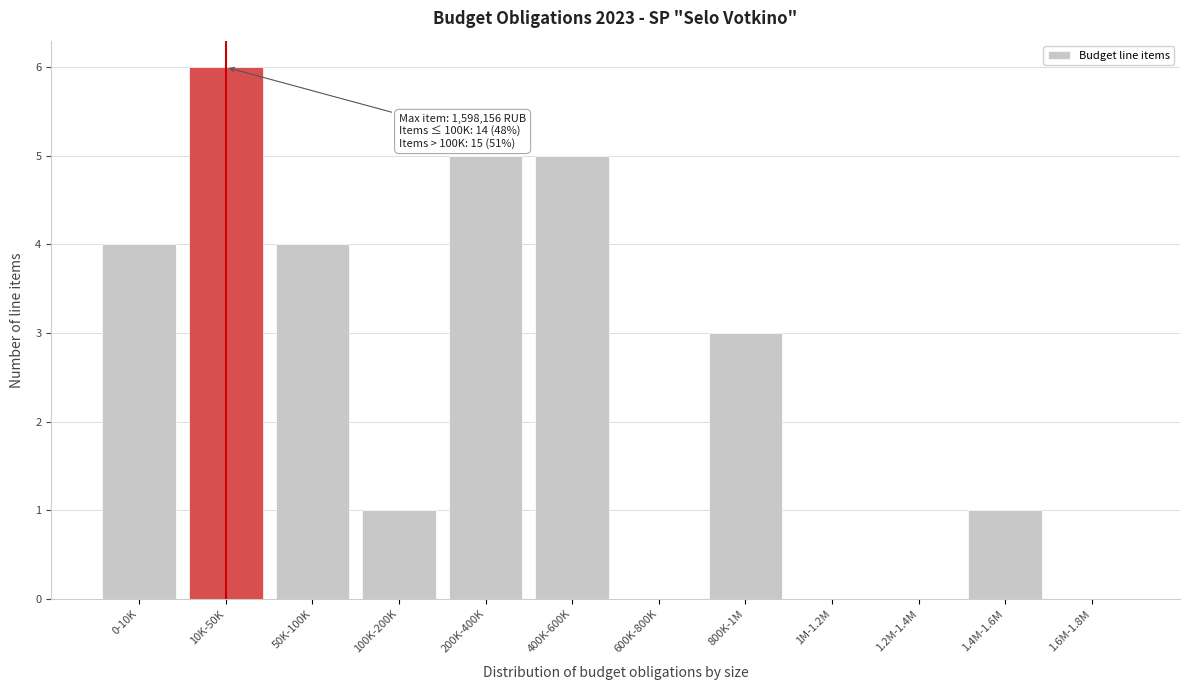

Reading left to right, list all the values displayed in this chart.

0-10K=4	10K-50K=6	50K-100K=4	100K-200K=1	200K-400K=5	400K-600K=5	600K-800K=0	800K-1M=3	1M-1.2M=0	1.2M-1.4M=0	1.4M-1.6M=1	1.6M-1.8M=0